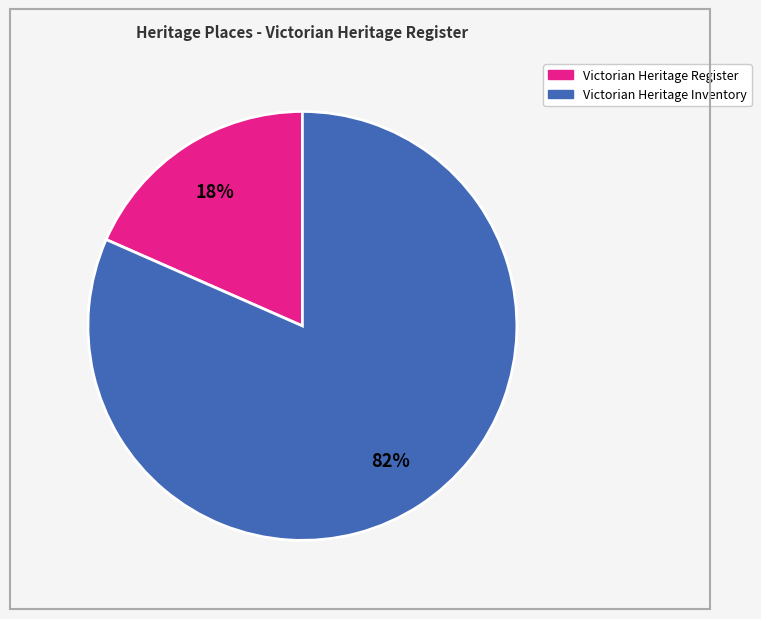

How many segments does this pie chart have?

2